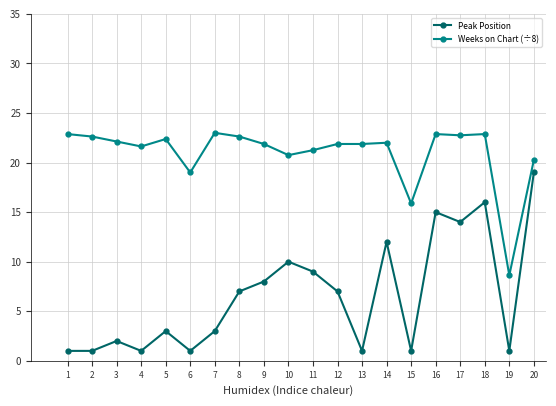

The Peak Position series shows 4.8 at 10. True or false?

False